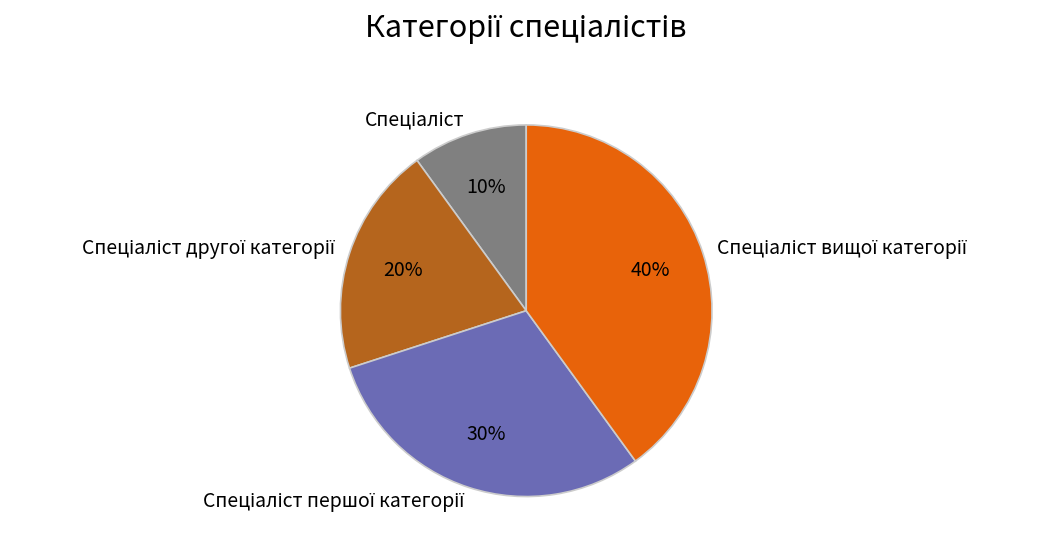

To the nearest percent, what is the average slice percentage?

25%